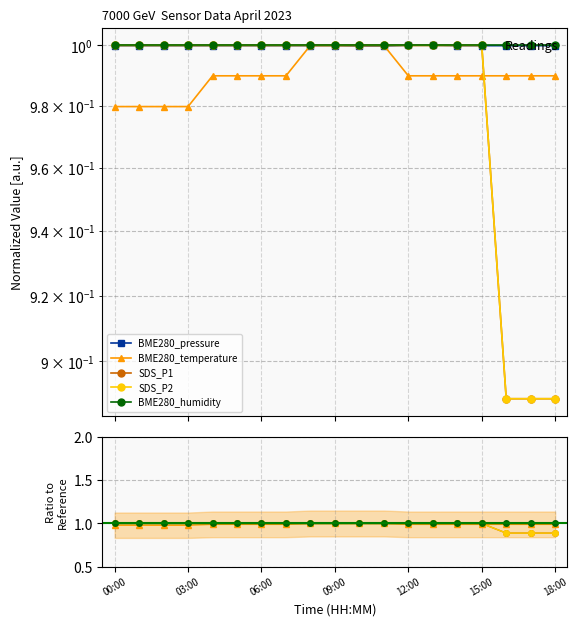

At how many categories does at least one series exceed 0?

19